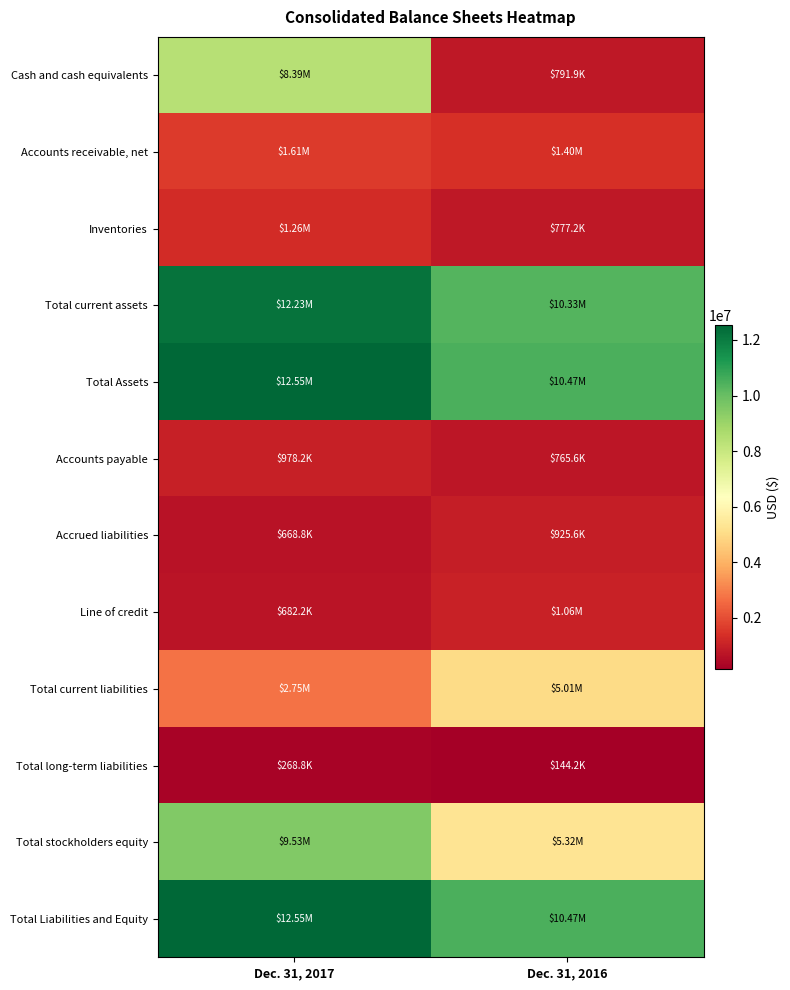

What is the minimum value shown in the chart?

144182